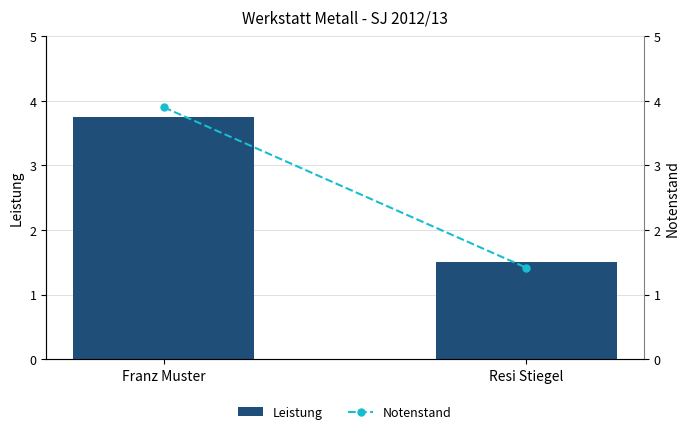

Which label corresponds to the smallest value in the chart?

Resi Stiegel